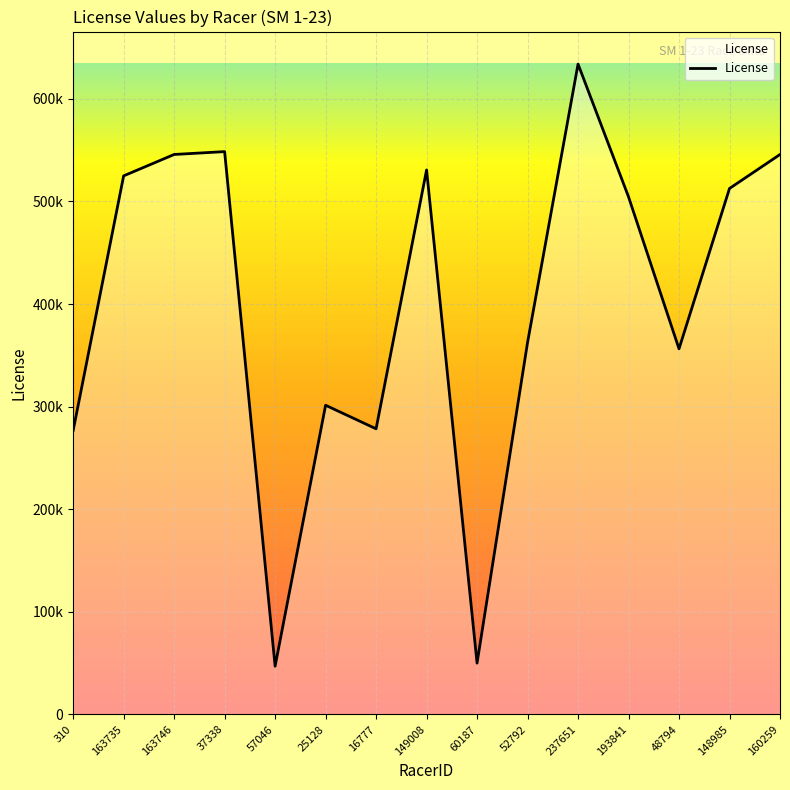

Does the chart display data point markers on the line(s)?

No